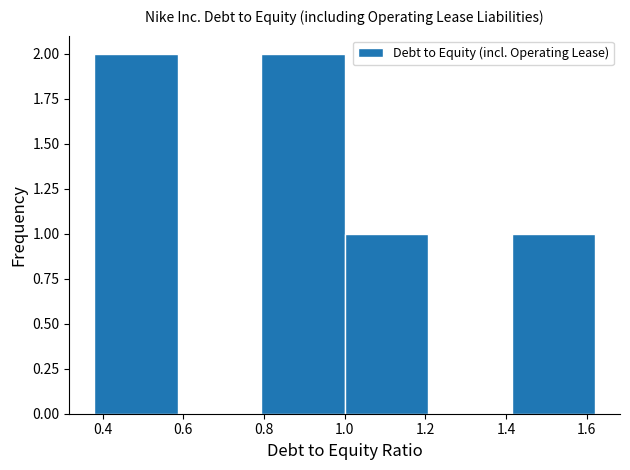

Reading left to right, list every bar in this chart as the range it spans on the x-axis followed by its height. Neither the bar edges nor the heights are printed on the chart, so give them approximately, as read against the axes.

0.38 to 0.58: 2
0.58 to 0.80: 0
0.80 to 1.00: 2
1.00 to 1.20: 1
1.20 to 1.42: 0
1.42 to 1.62: 1